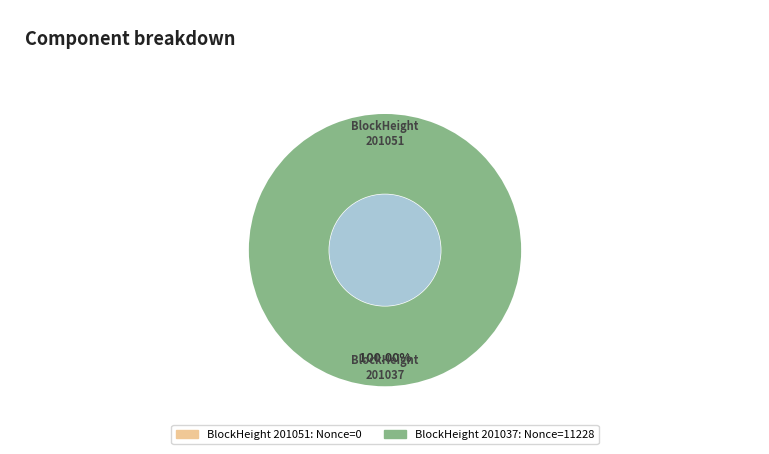

Is it true that 201051 is 7% of the pie?

False